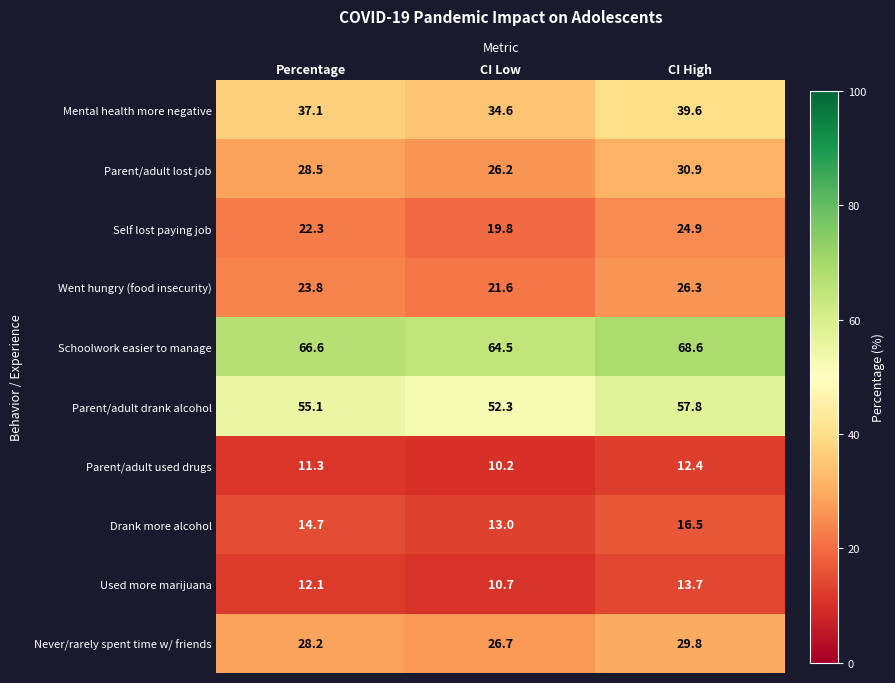

Which series changed the most between CI Low and CI High?

Parent/adult drank alcohol